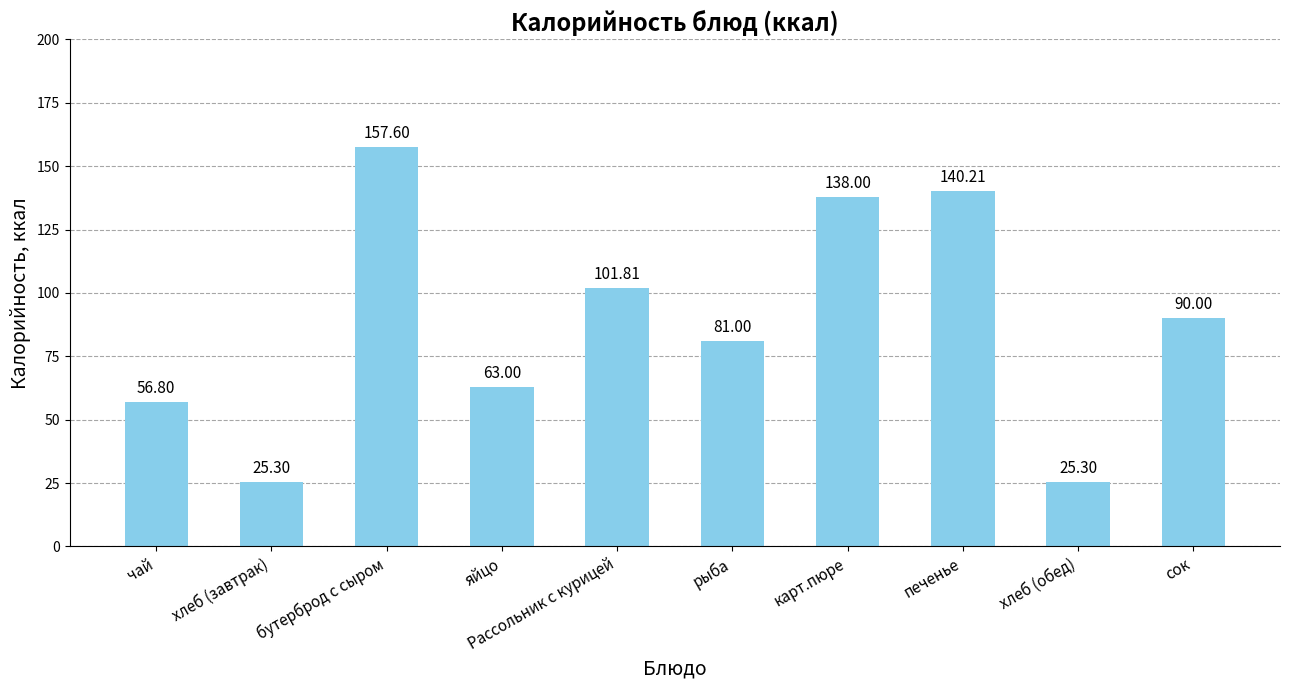

What is the difference between the values at хлеб (обед) and чай?

31.5